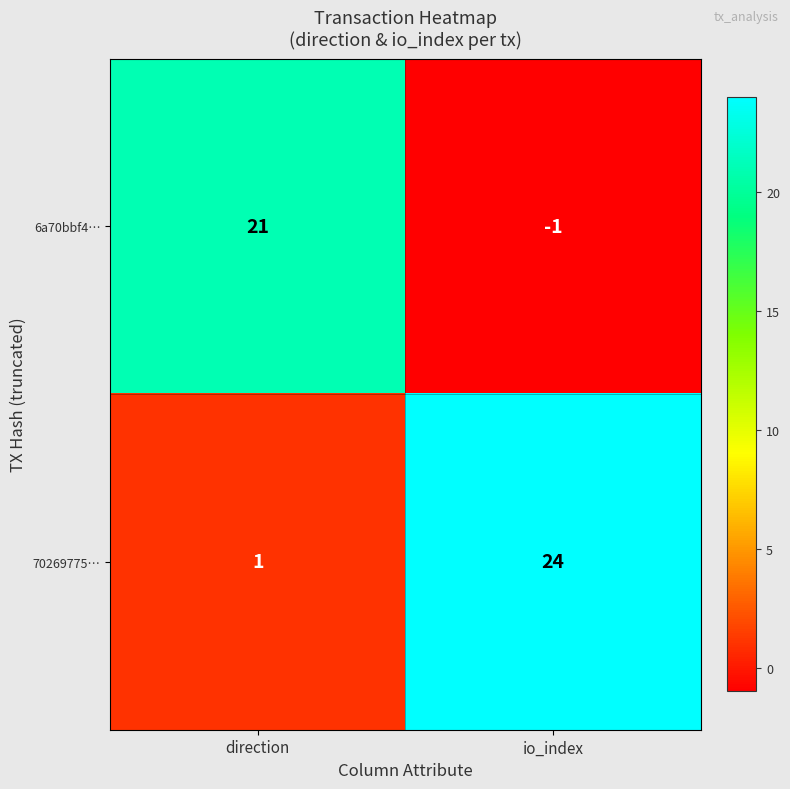

What is the greatest value displayed?

24